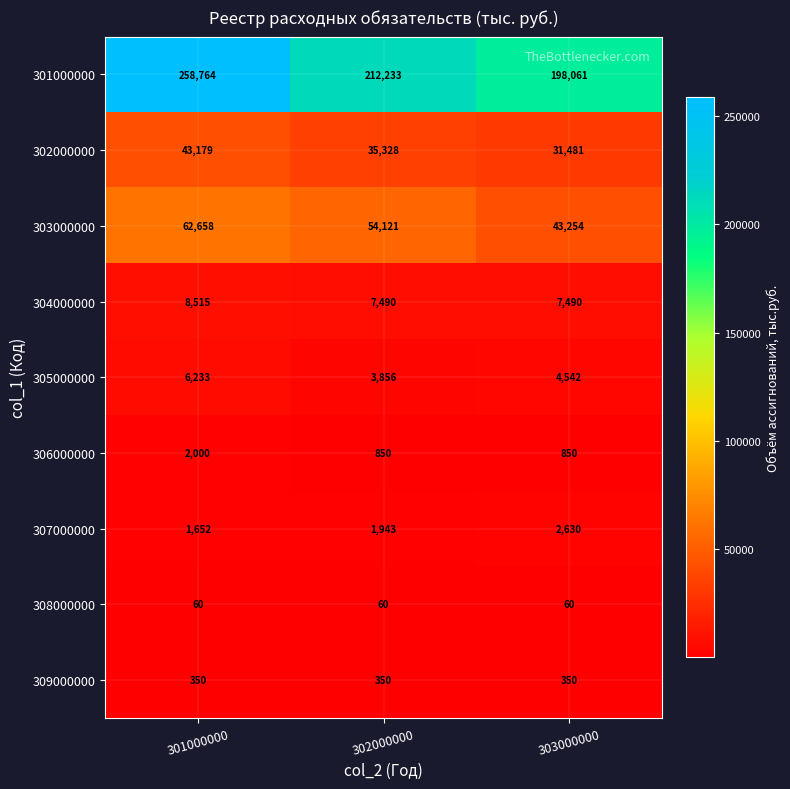

Between 301000000 and 302000000, which series saw the biggest shift?

301000000